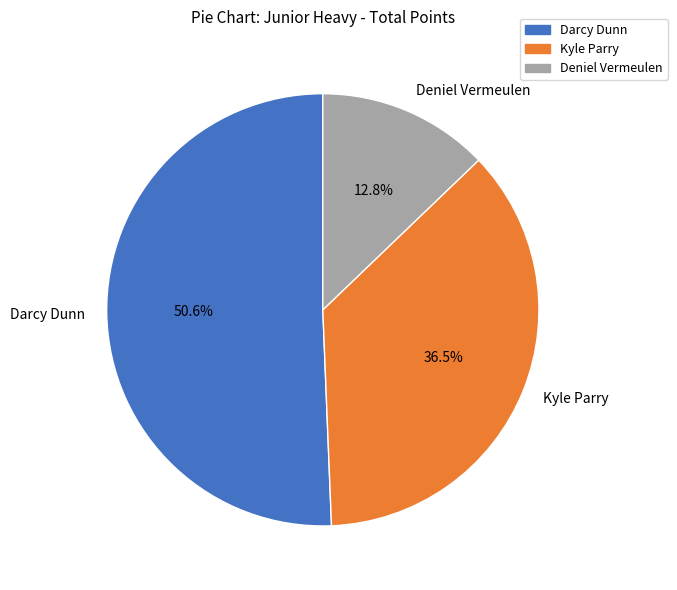

What is the smallest slice in the pie chart?

Deniel Vermeulen